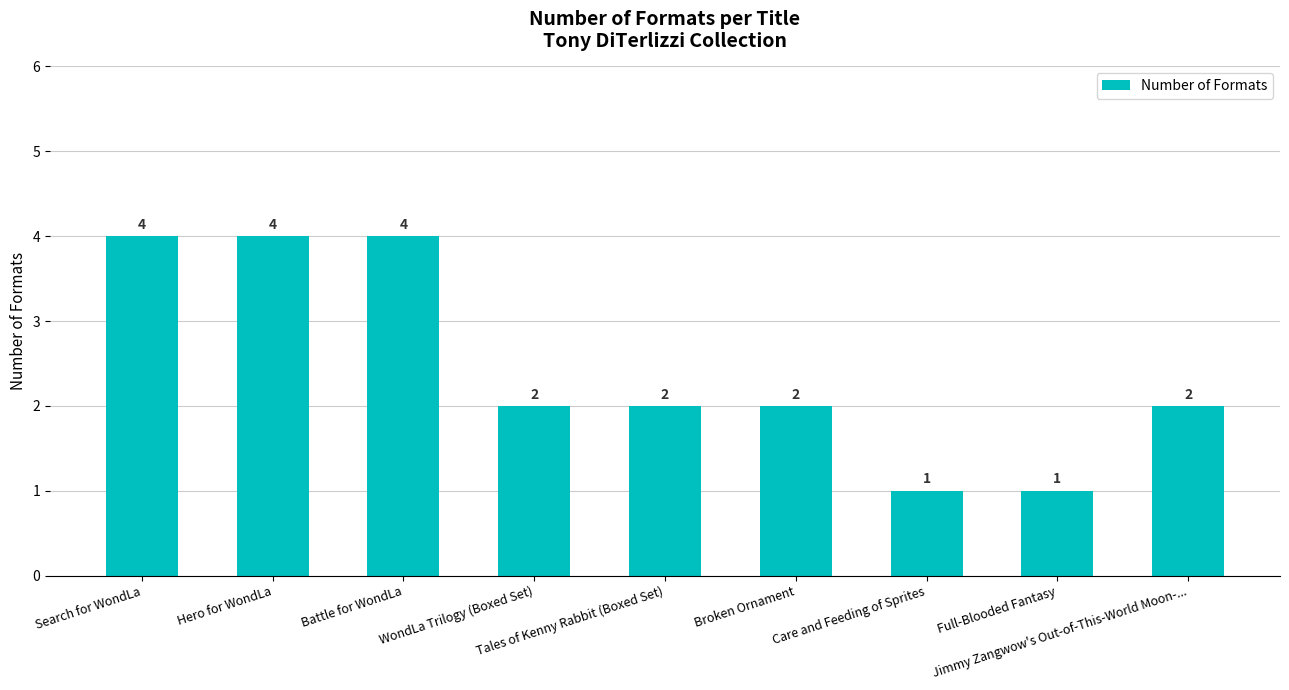

Reading left to right, what are all the values shown in this chart?

4	4	4	2	2	2	1	1	2